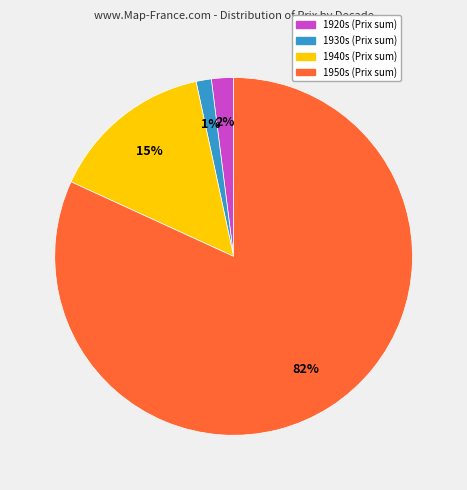

Count the number of slices in the pie.

4